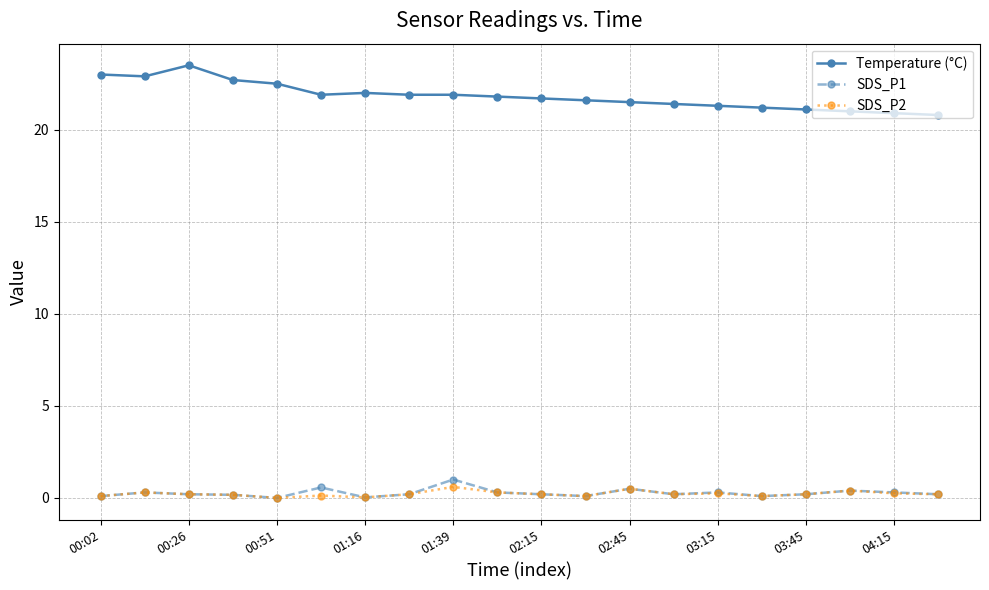

At how many categories does at least one series exceed 6?

20